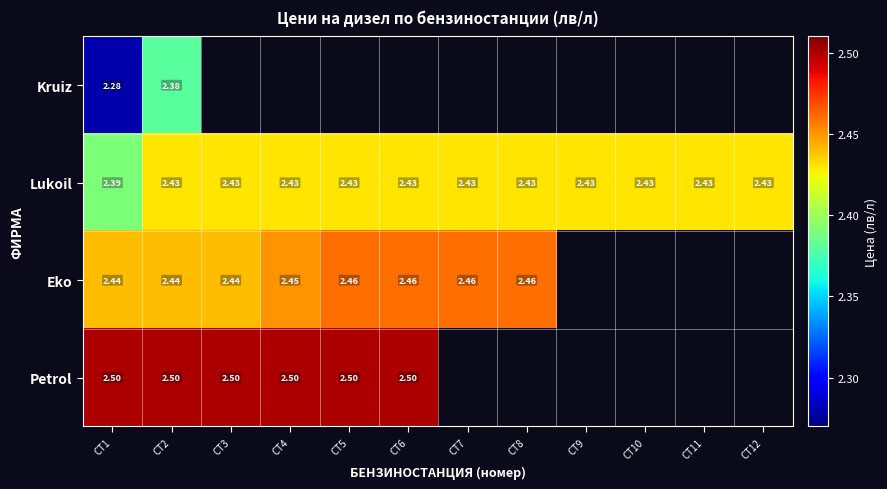

At СТ2, list the series in order from largest to smallest.

Petrol, Eko, Lukoil, Kruiz